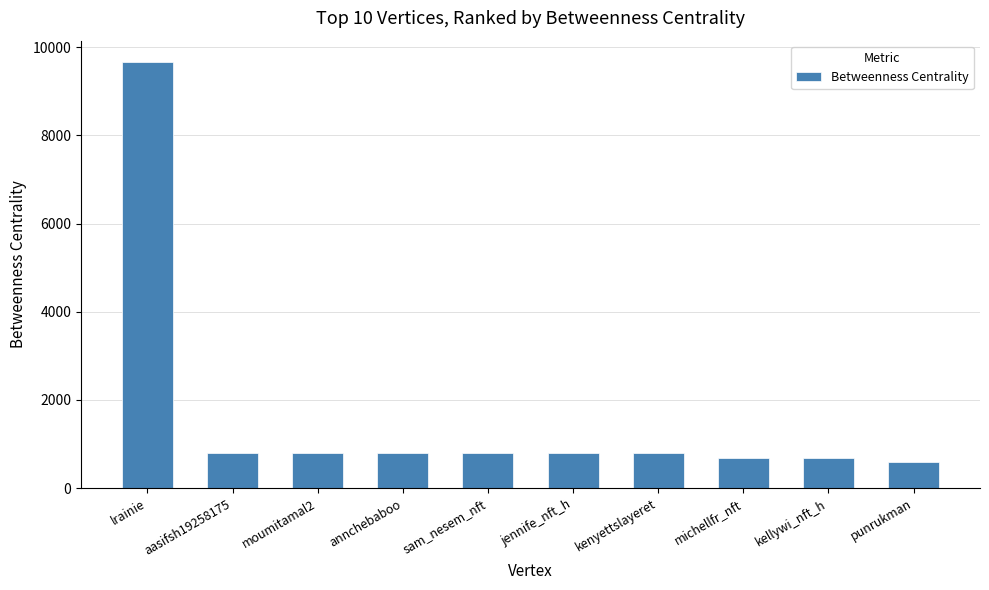

How many bars are there in total?

10